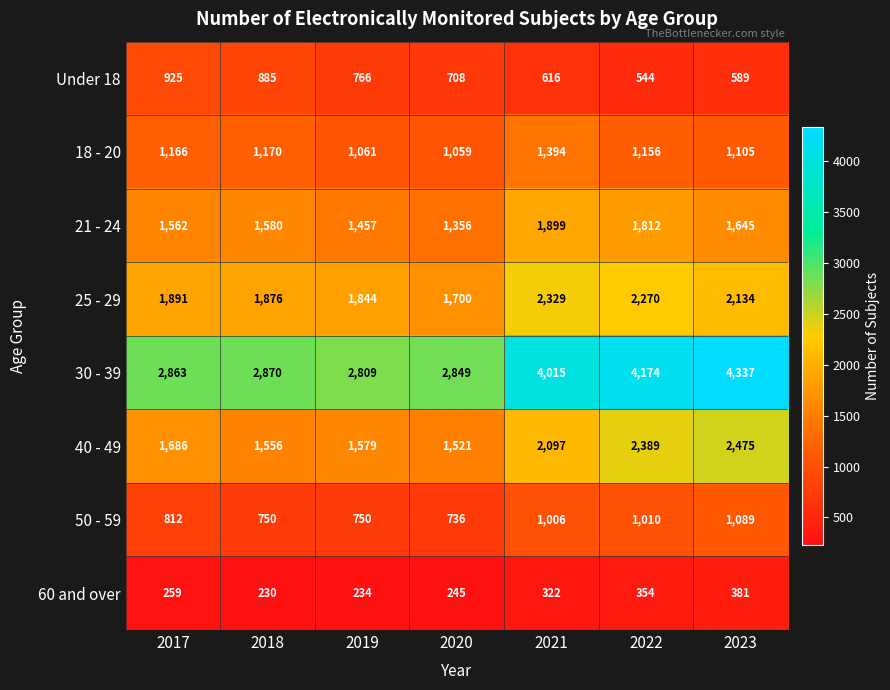

Count the 21 - 24 values in the range 1457 to 1812.

5